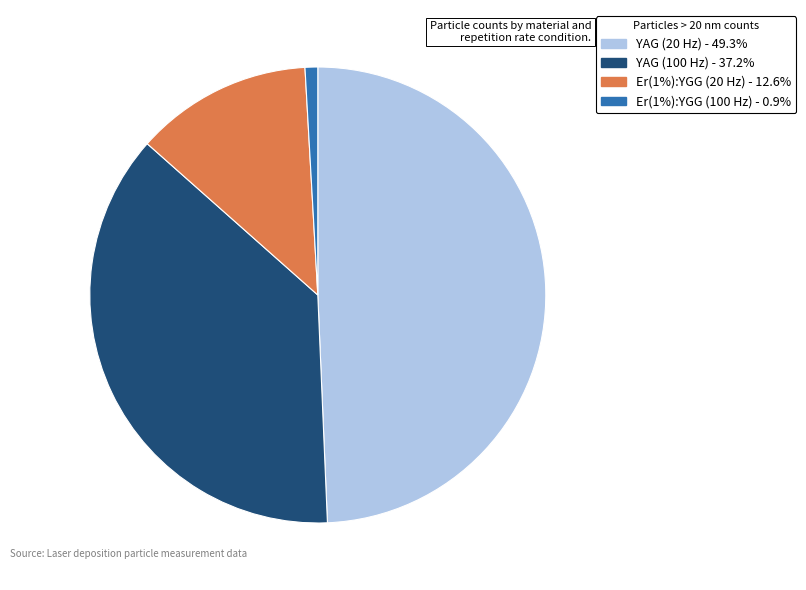

True or false: Er(1%):YGG (20 Hz) accounts for 13% of the total.

True